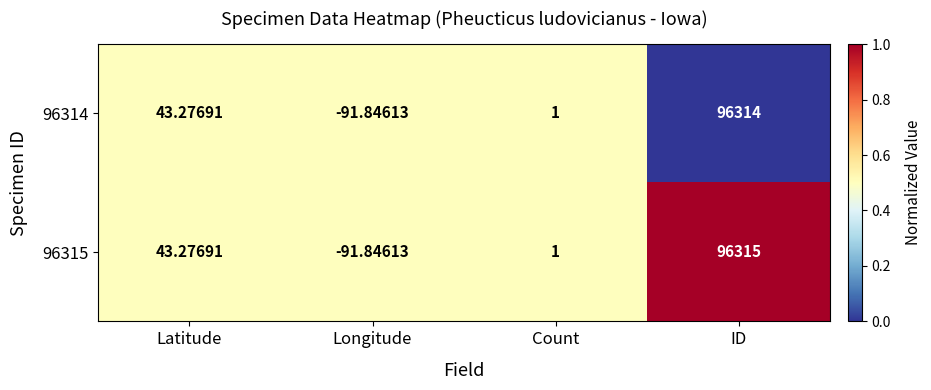

At ID, list the series in order from largest to smallest.

96315, 96314